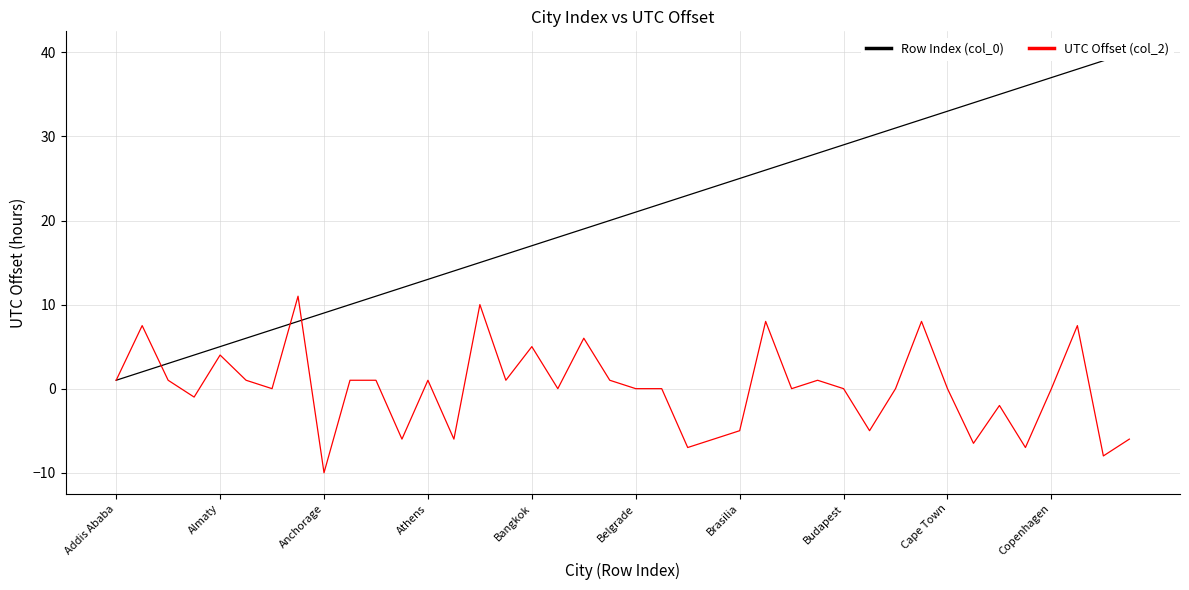

How many values in the Row Index (col_0) series exceed 21?

19